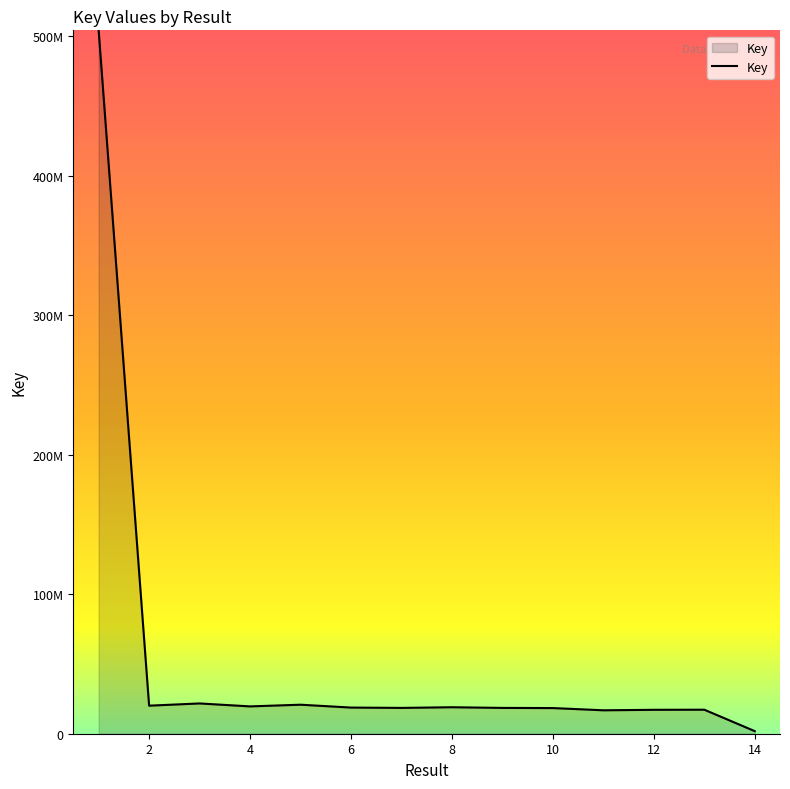

Is this an area chart (filled region under the line)?

Yes